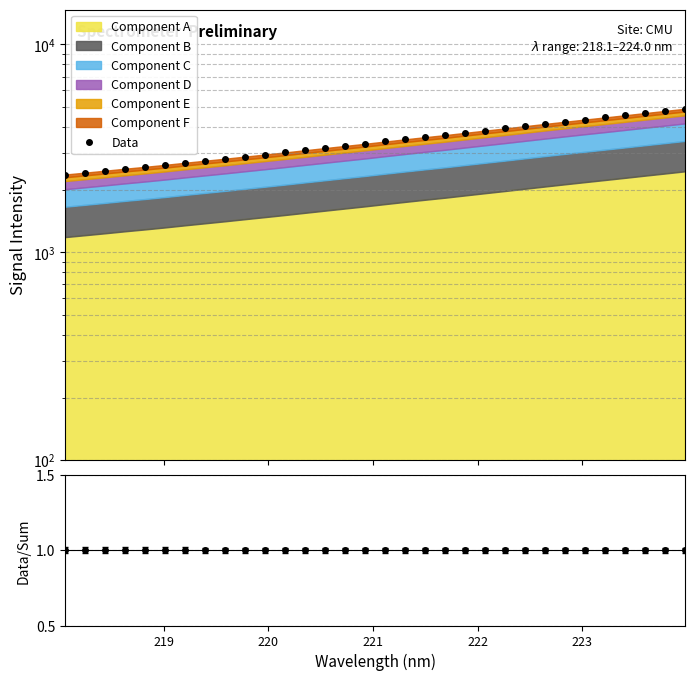

What is the difference between the maximum and minimum values in the Data series?

2535.5